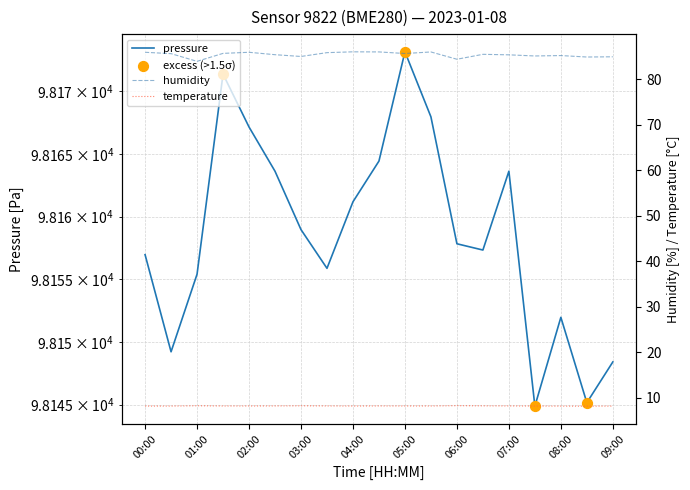

What are all the series names shown in the legend?

pressure, humidity, temperature